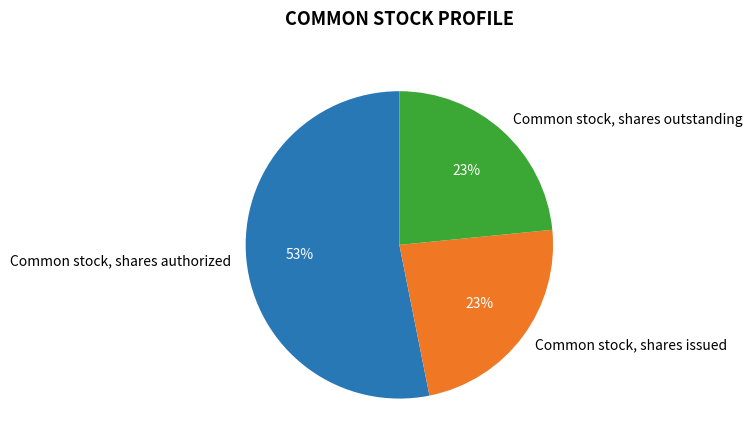

What is the largest slice in the pie chart?

Common stock, shares authorized